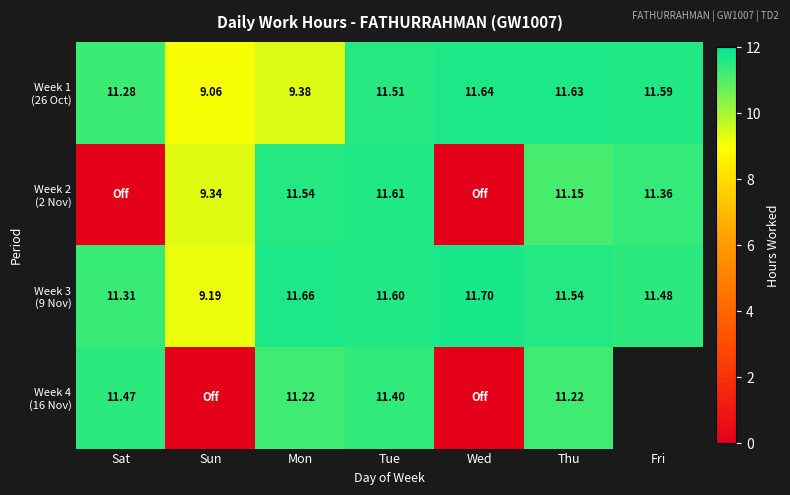

At which category is the sum across all series the highest?

Tue